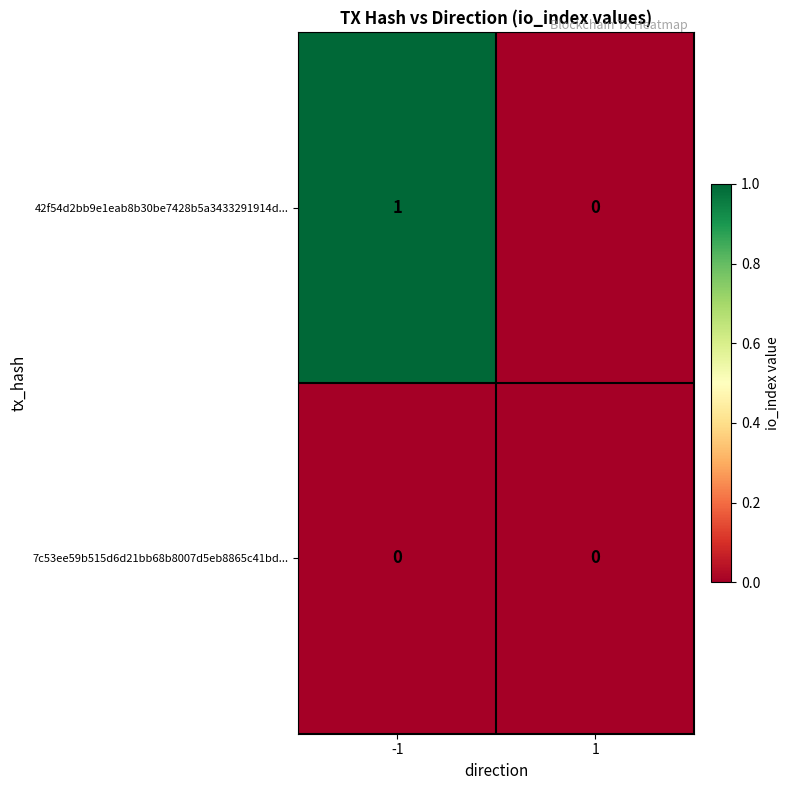

The 42f54d2bb9e1eab8b30be7428b5a3433291914d... series shows 1 at -1. True or false?

True